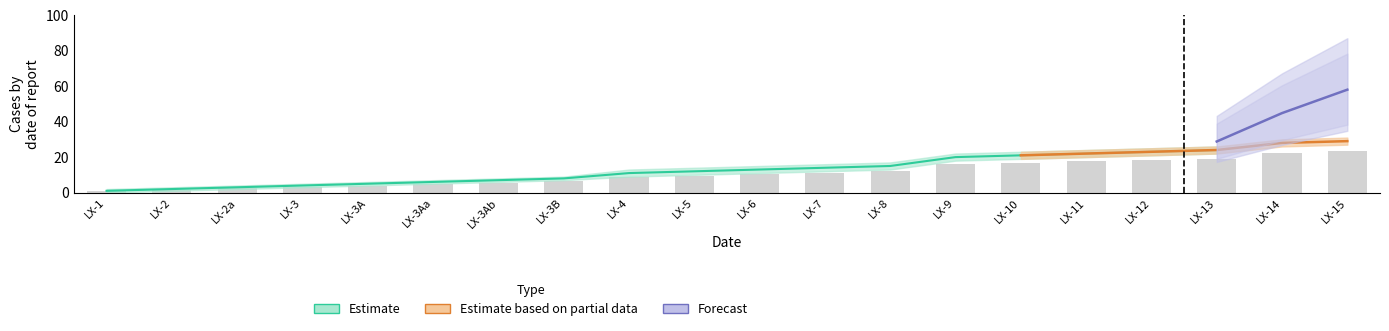

What position from the left is LX-7?

12